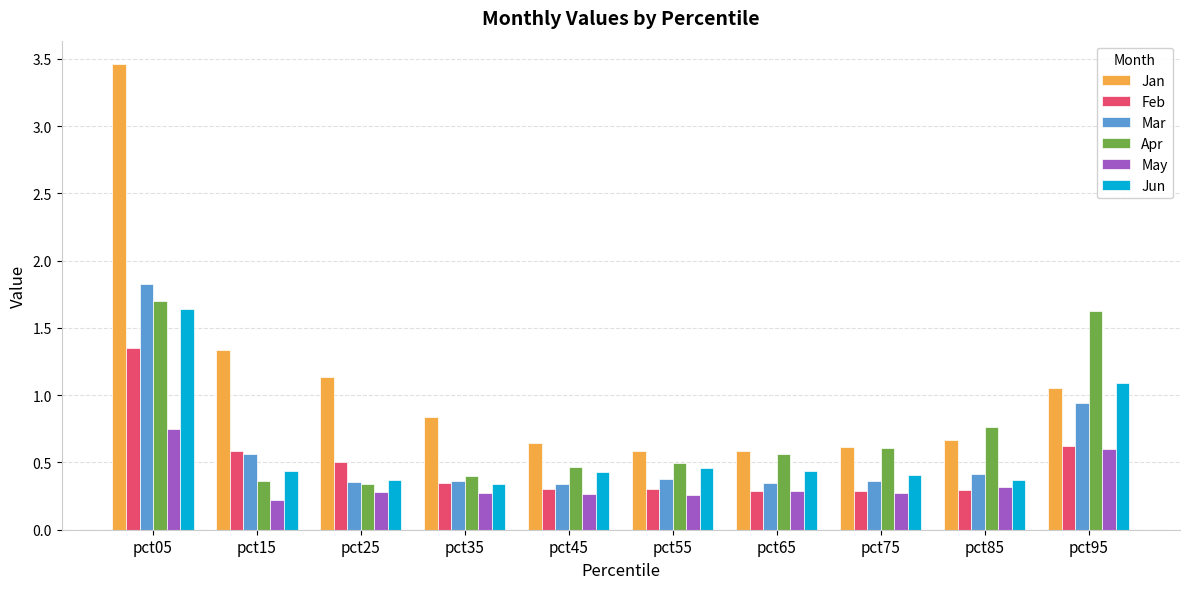

What is the minimum value for May?

0.2